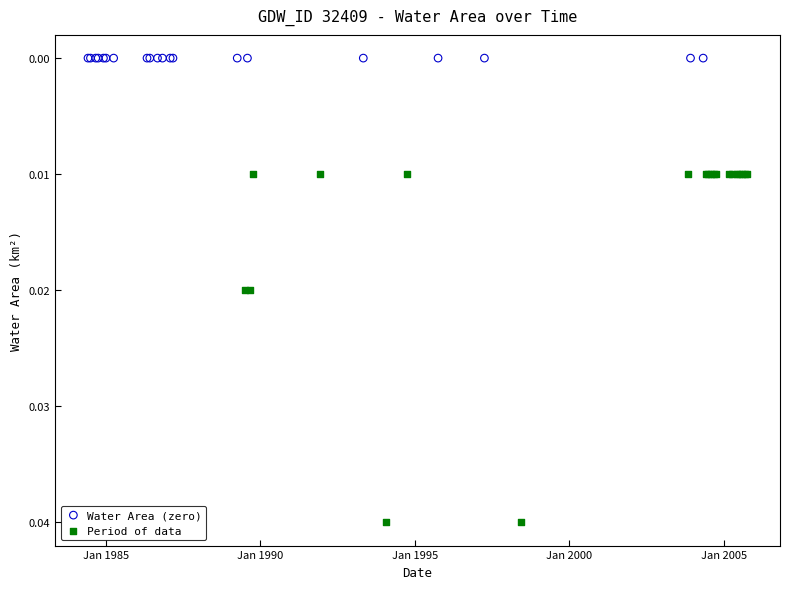

Which series reaches the maximum Y coordinate?

Period of data